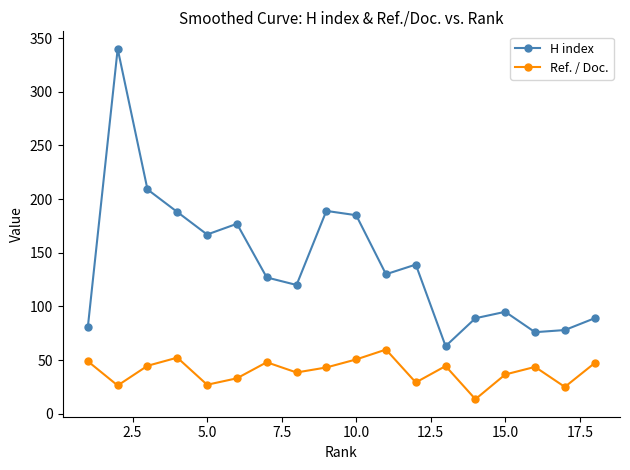

In H index, how many points are higher than both neighbors (excluding endpoints)?

5